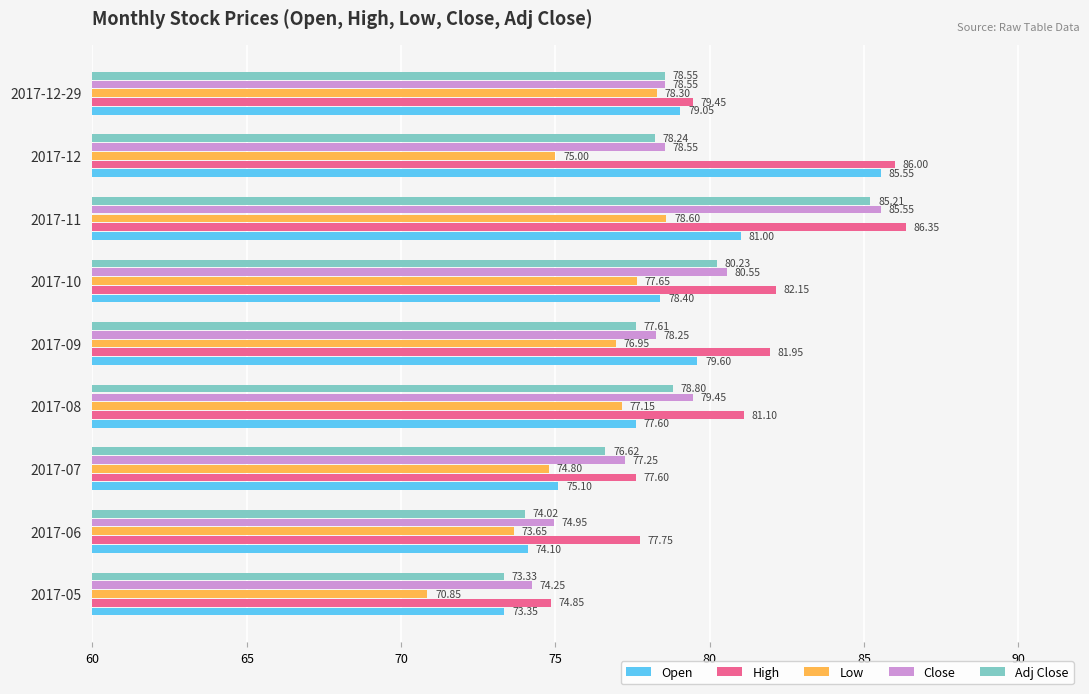

List the labels in order of Low value, largest first.

2017-11, 2017-12-29, 2017-10, 2017-08, 2017-09, 2017-12, 2017-07, 2017-06, 2017-05